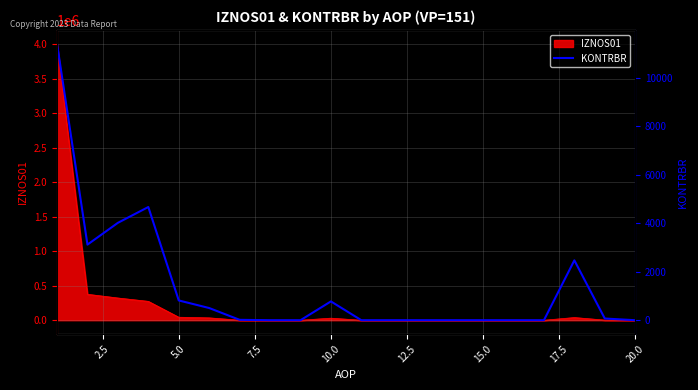

How many points are higher than both their immediate neighbors (excluding endpoints)?

3